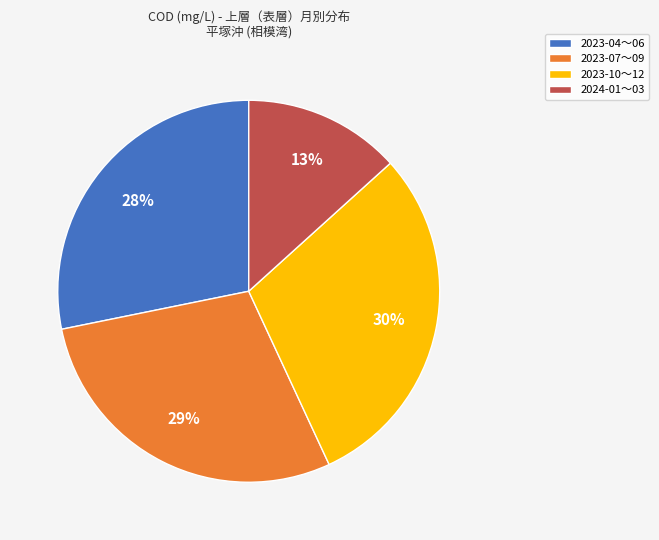

What percentage is the 2023-10〜12 slice, to the nearest percent?

30%